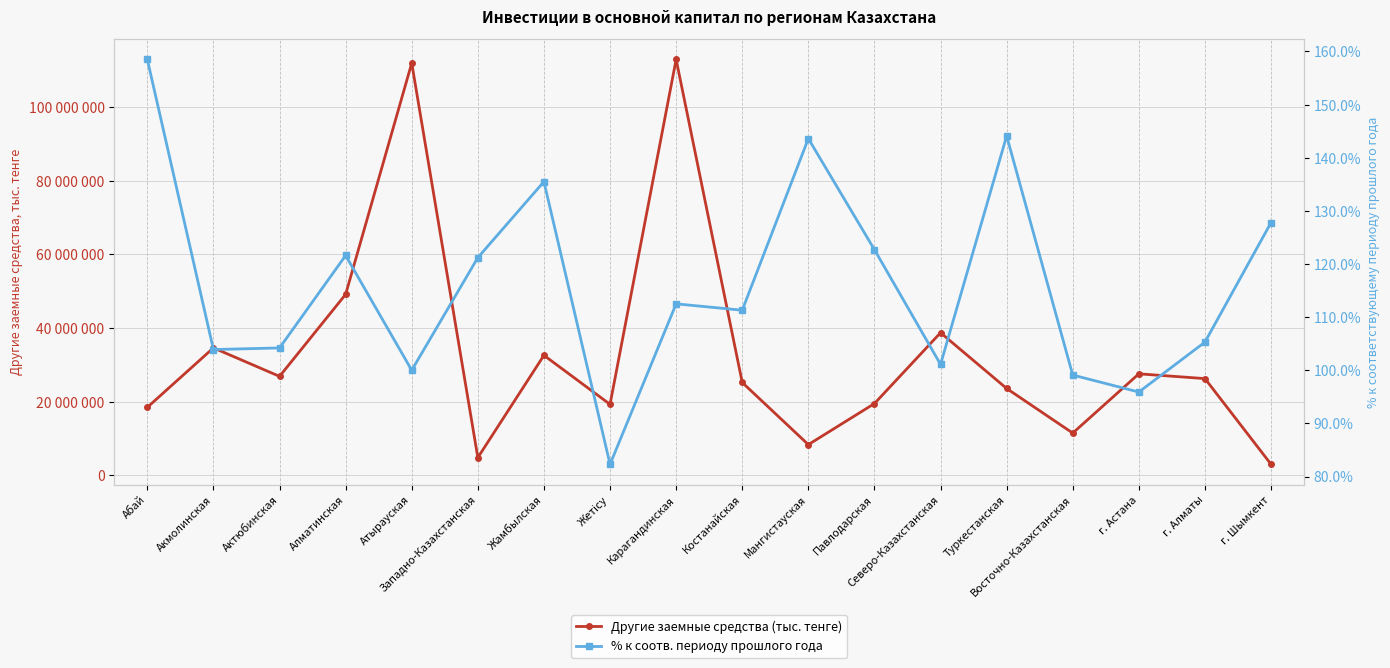

At which label does % к соотв. периоду прошлого года first exceed 112?

Абай